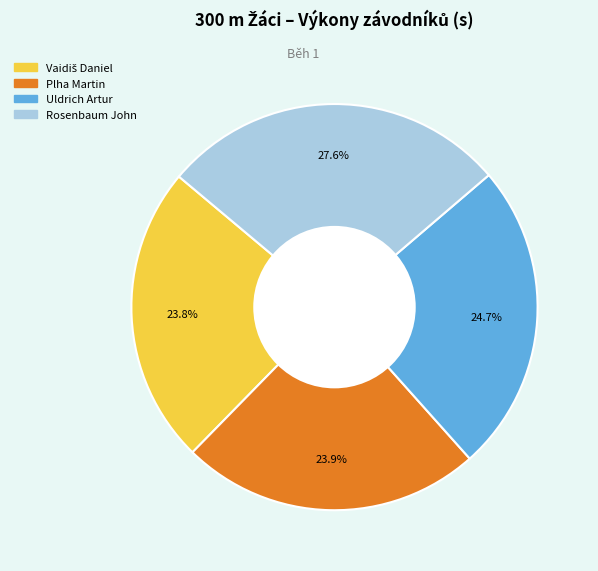

What is the largest slice in the pie chart?

Rosenbaum John